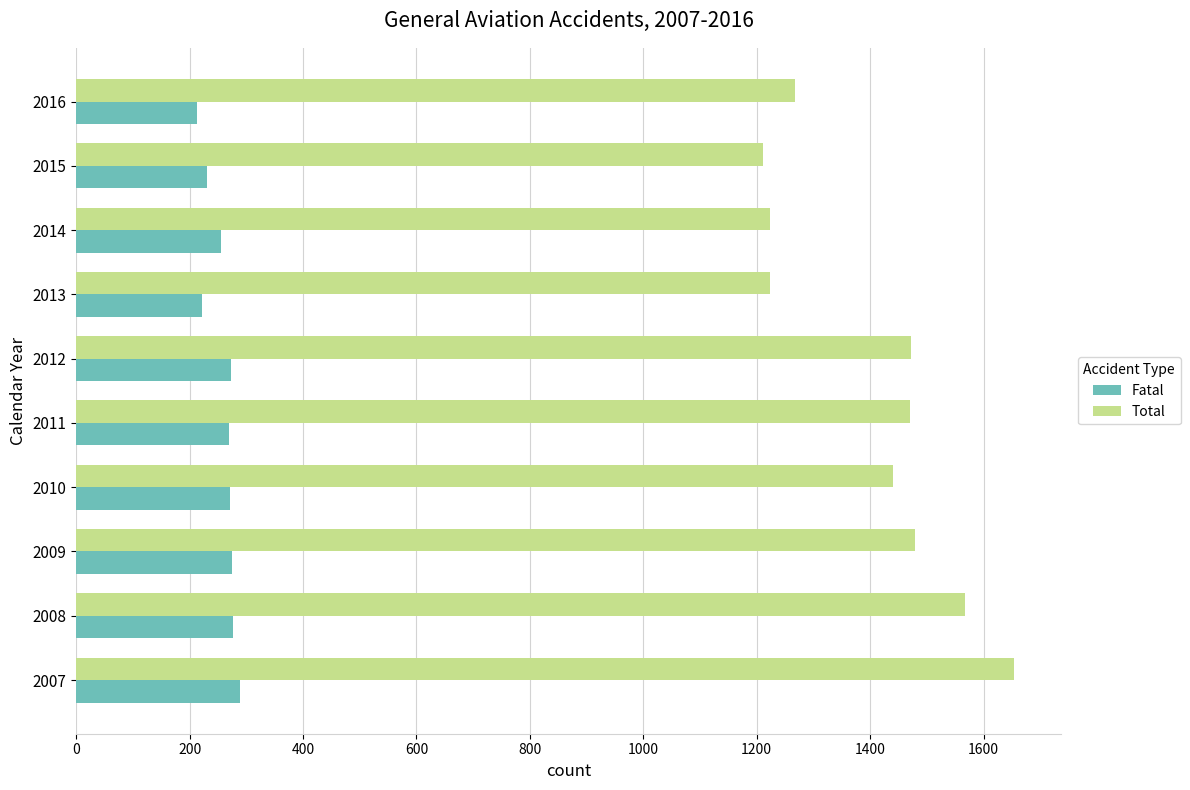

What is the highest value of the Fatal series?

288